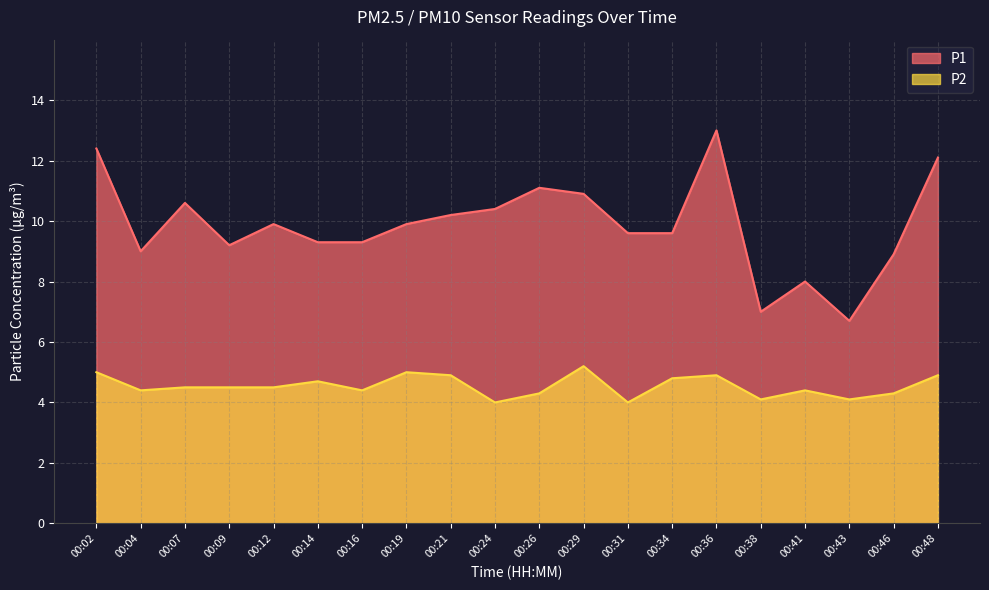

At 00:12, list the series in order from smallest to largest.

P2, P1